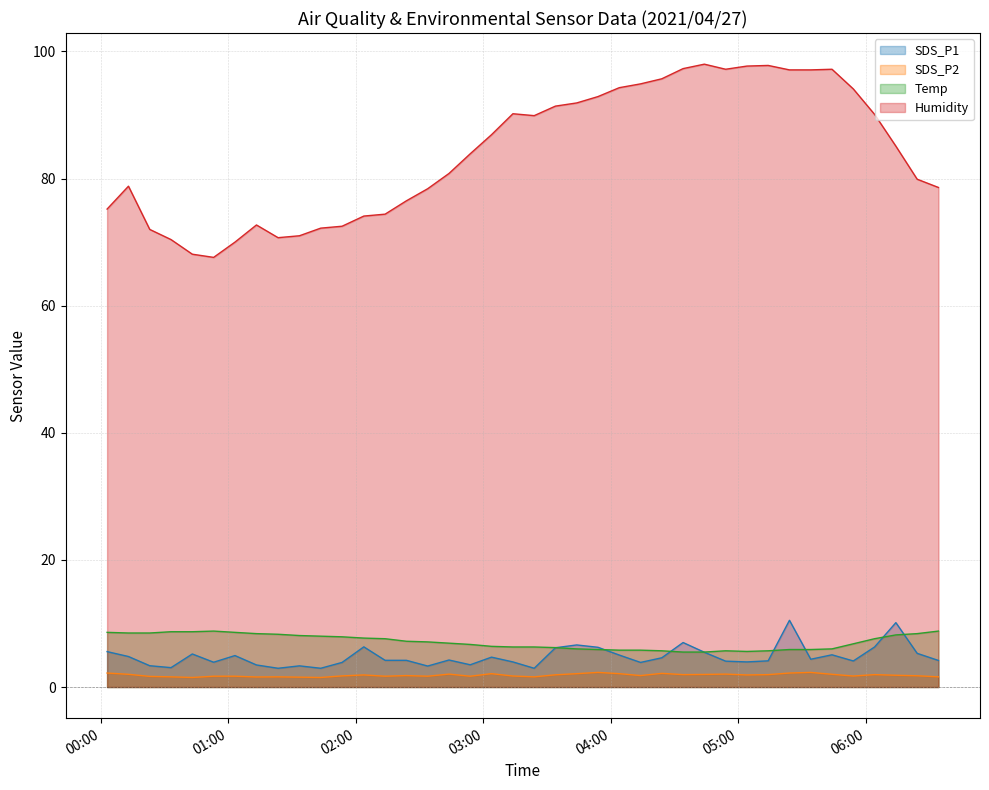

List the labels in order of Temp value, smallest first.

2021/04/27 04:33:59, 2021/04/27 04:43:59, 2021/04/27 05:04:01, 2021/04/27 04:23:58, 2021/04/27 04:54:00, 2021/04/27 05:14:01, 2021/04/27 04:03:57, 2021/04/27 04:13:58, 2021/04/27 03:53:56, 2021/04/27 05:24:02, 2021/04/27 05:34:03, 2021/04/27 03:43:56, 2021/04/27 05:44:03, 2021/04/27 03:33:55, 2021/04/27 03:13:54, 2021/04/27 03:23:55, 2021/04/27 03:03:50, 2021/04/27 02:53:49, 2021/04/27 05:54:05, 2021/04/27 02:43:49, 2021/04/27 02:33:48, 2021/04/27 02:23:47, 2021/04/27 02:13:46, 2021/04/27 06:04:05, 2021/04/27 02:03:45, 2021/04/27 01:53:31, 2021/04/27 01:43:28, 2021/04/27 01:33:27, 2021/04/27 06:14:06, 2021/04/27 01:23:24, 2021/04/27 01:13:14, 2021/04/27 06:24:07, 2021/04/27 00:13:00, 2021/04/27 00:23:01, 2021/04/27 00:02:57, 2021/04/27 01:03:07, 2021/04/27 00:33:02, 2021/04/27 00:43:03, 2021/04/27 00:53:05, 2021/04/27 06:34:08